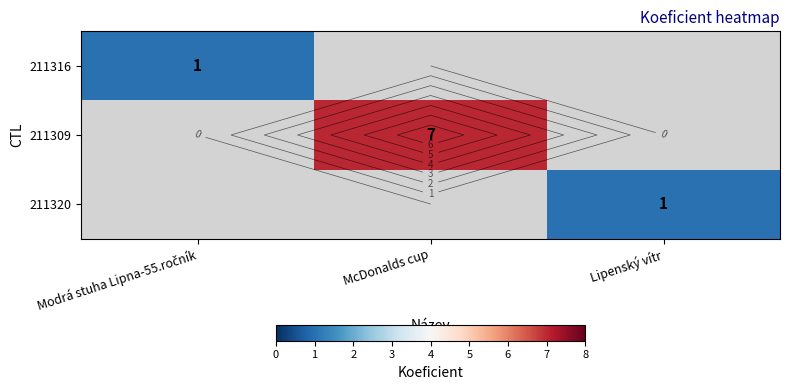

What is the greatest value displayed?

7.0